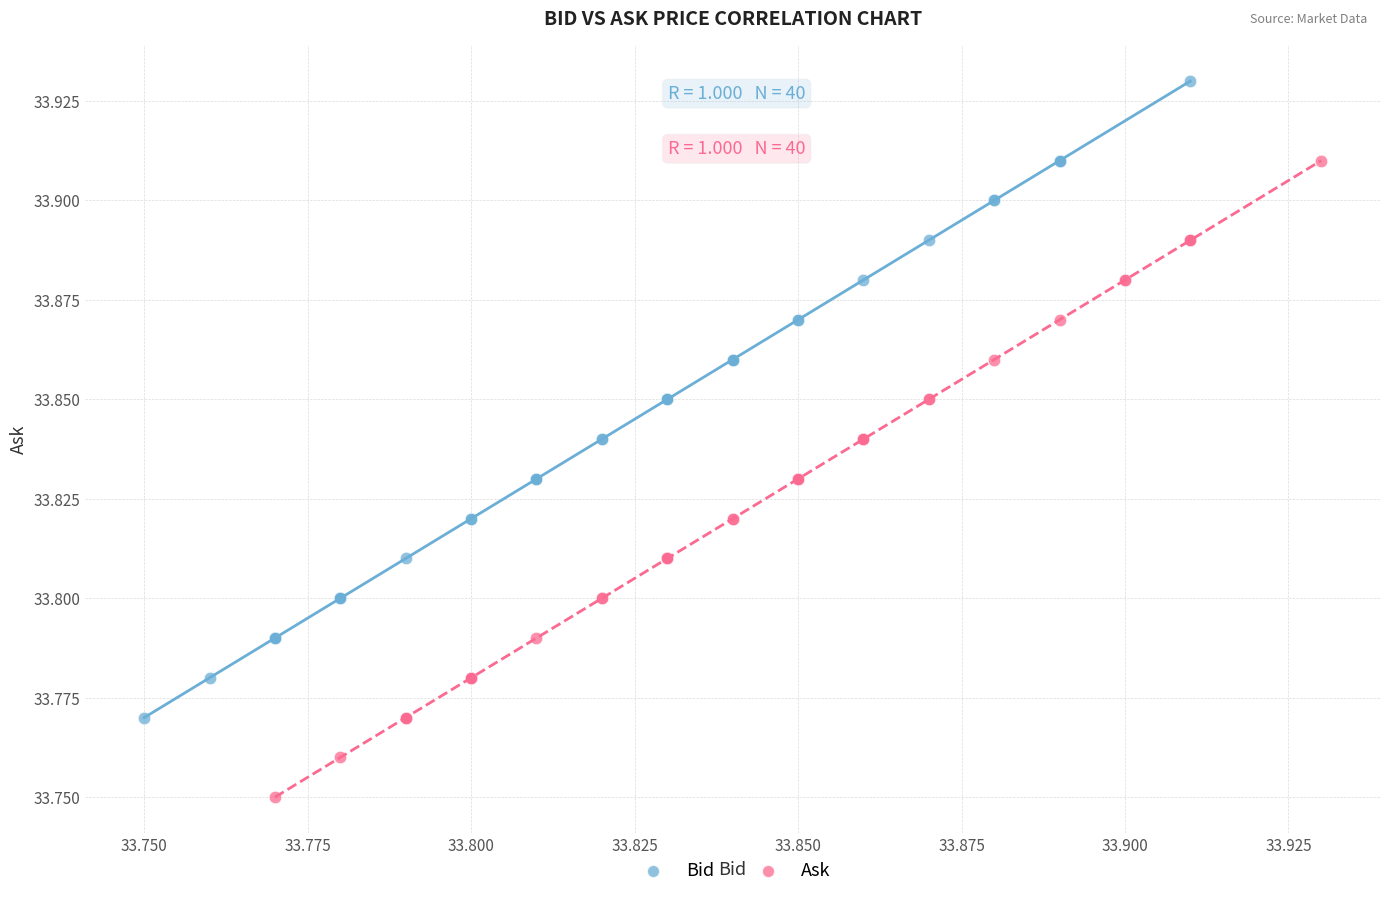

What are all the series names shown in the legend?

Bid, Ask